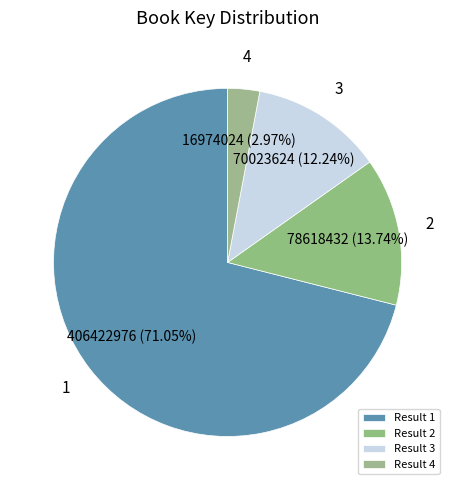

Is the sum of 2 and 4 greater than half?

No